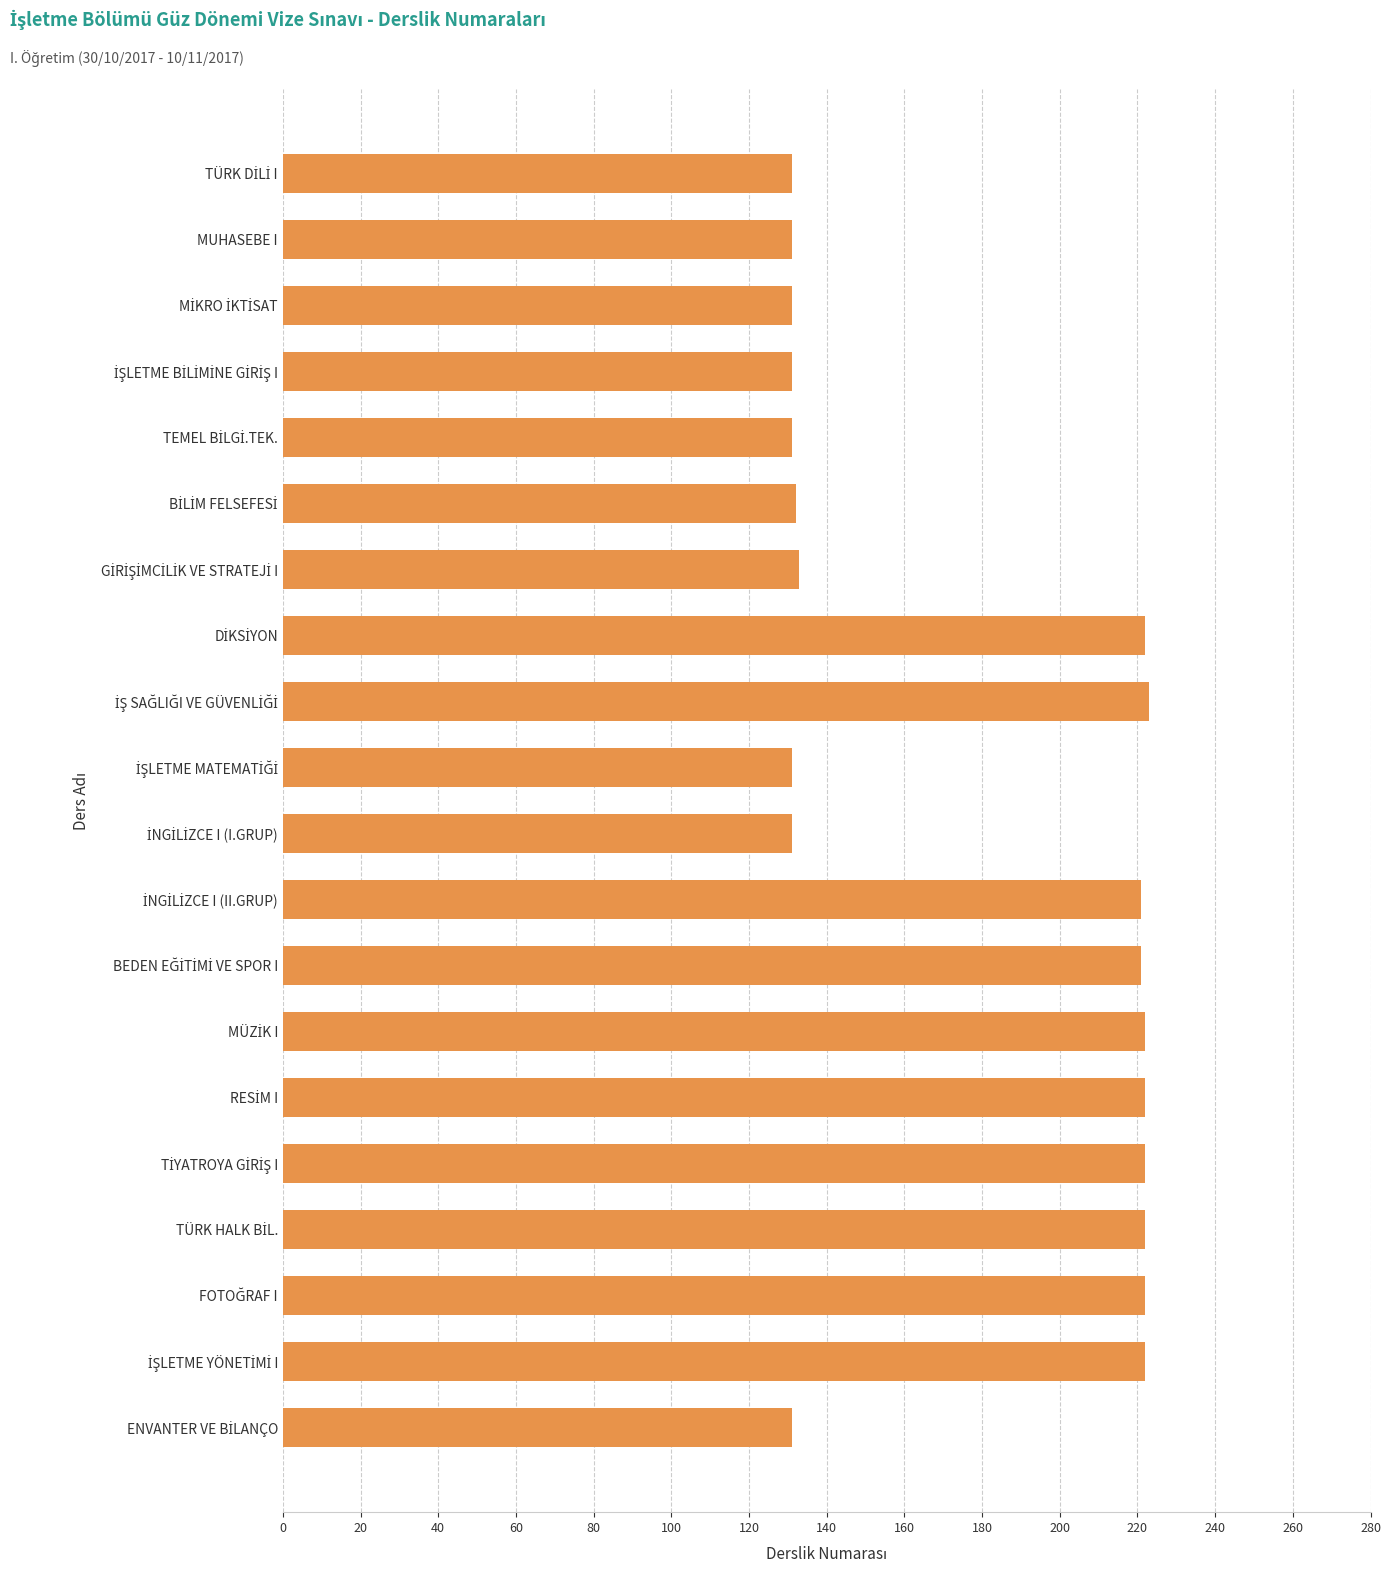

What is the smallest value displayed?

131